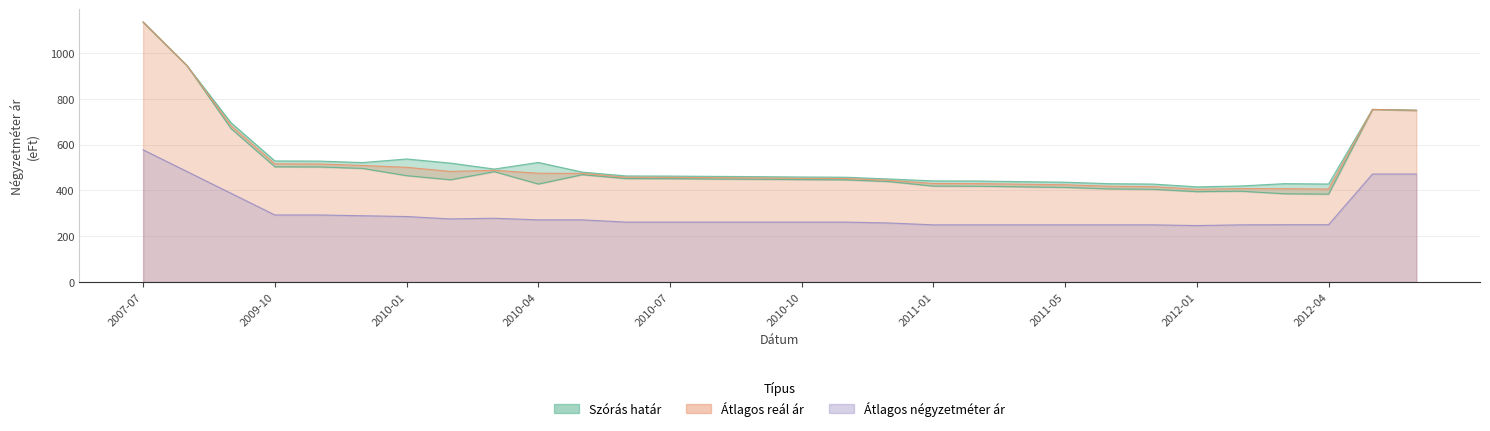

What is the difference between the highest and lowest values at 2012-02?

169.7